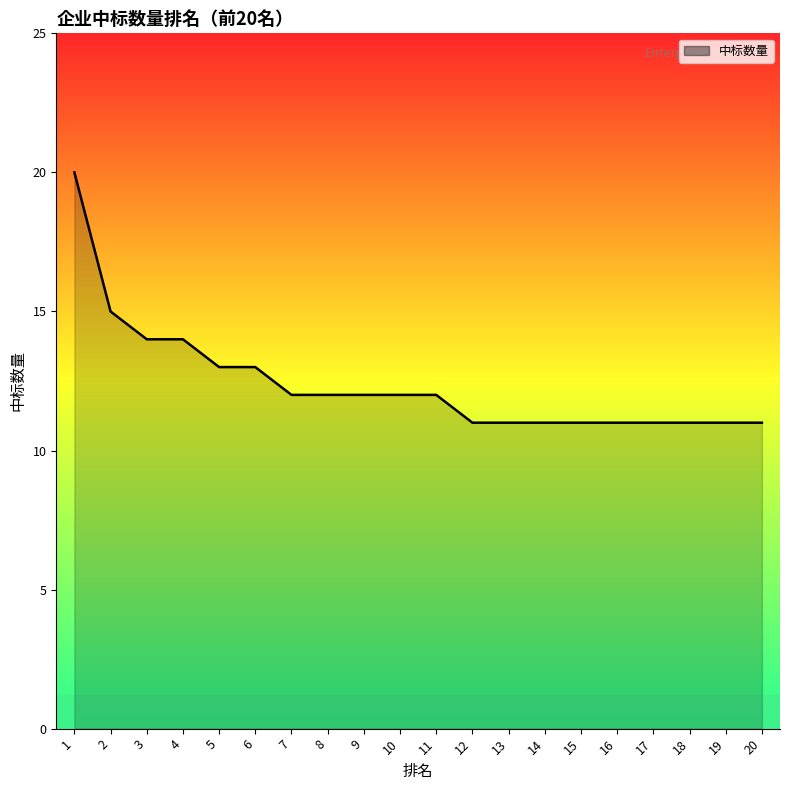

List the labels in order of value, largest first.

1, 2, 3, 4, 5, 6, 7, 8, 9, 10, 11, 12, 13, 14, 15, 16, 17, 18, 19, 20